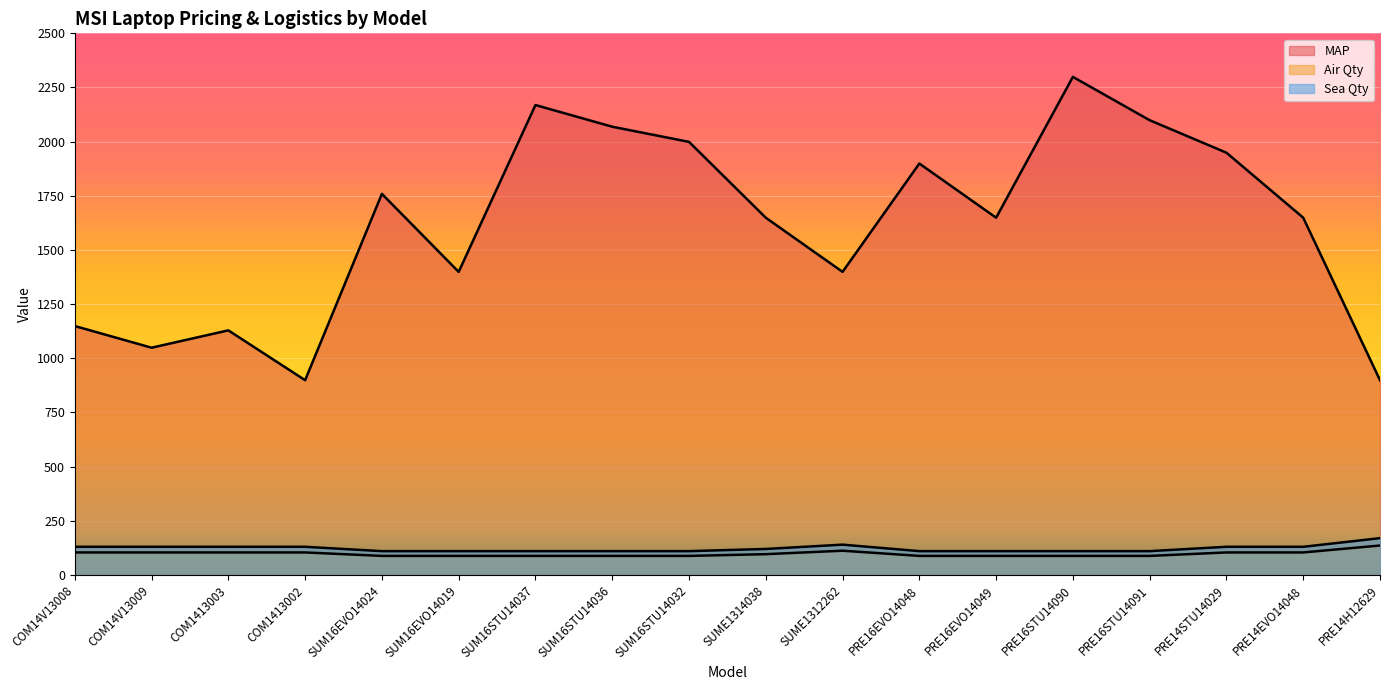

Between COM14V13008 and SUME1314038, which is larger?

SUME1314038